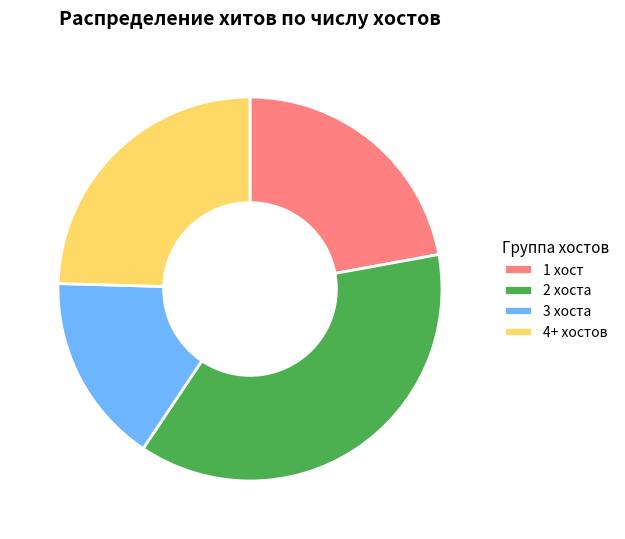

How many segments does this pie chart have?

4